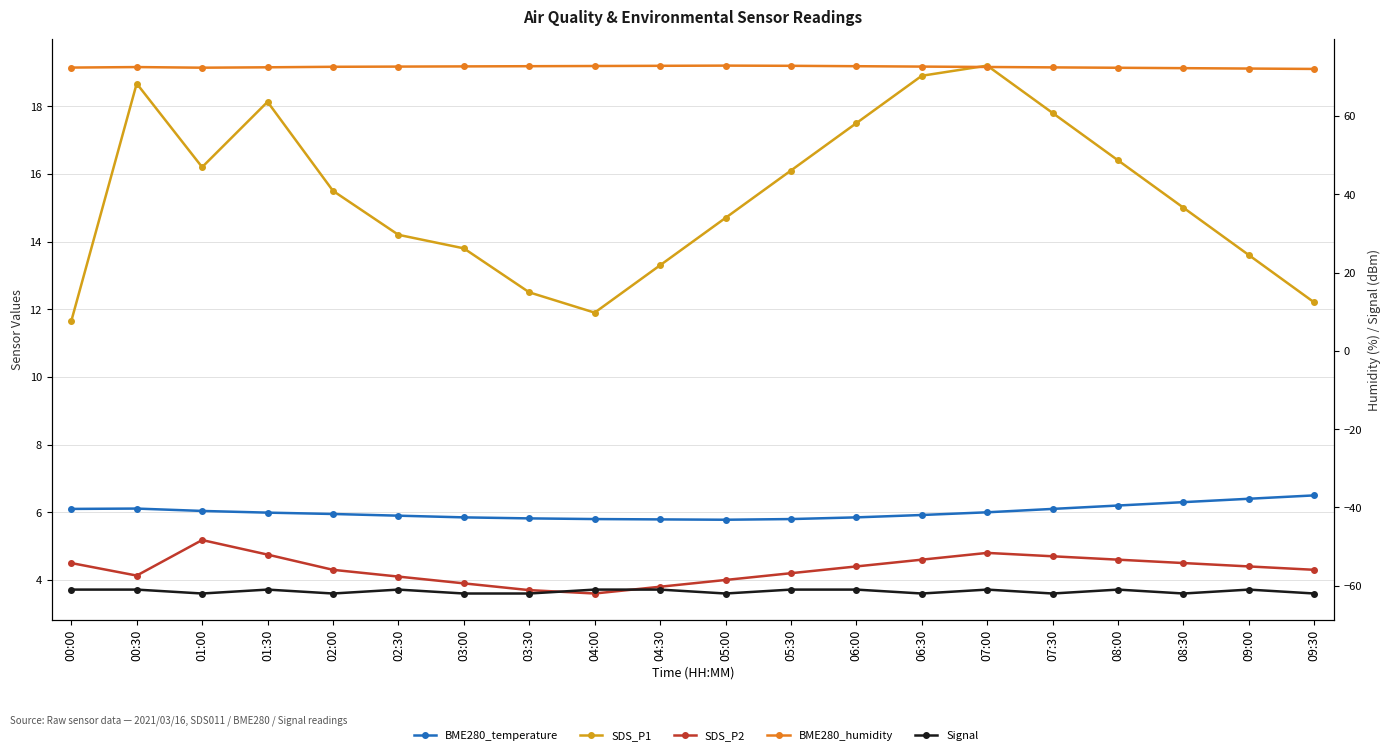

List the series in order of their peak value, highest first.

BME280_humidity, SDS_P1, BME280_temperature, SDS_P2, Signal